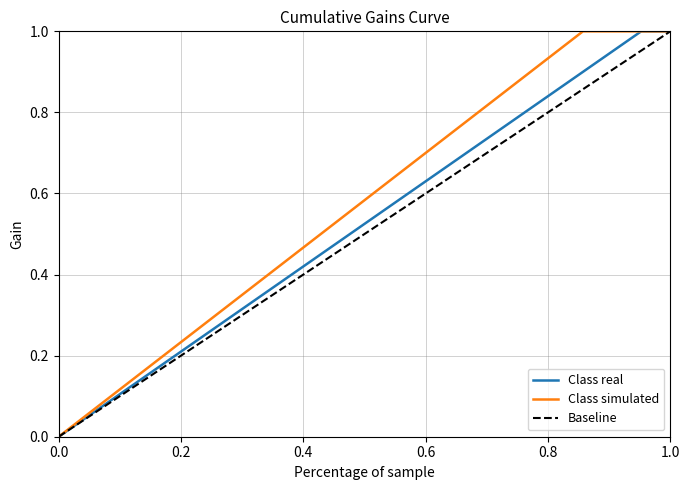

Is this an area chart (filled region under the line)?

No